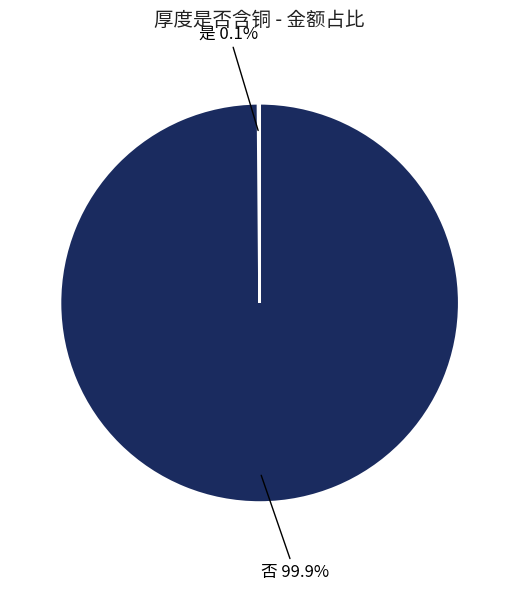

Is there any slice that represents more than half of the pie?

Yes